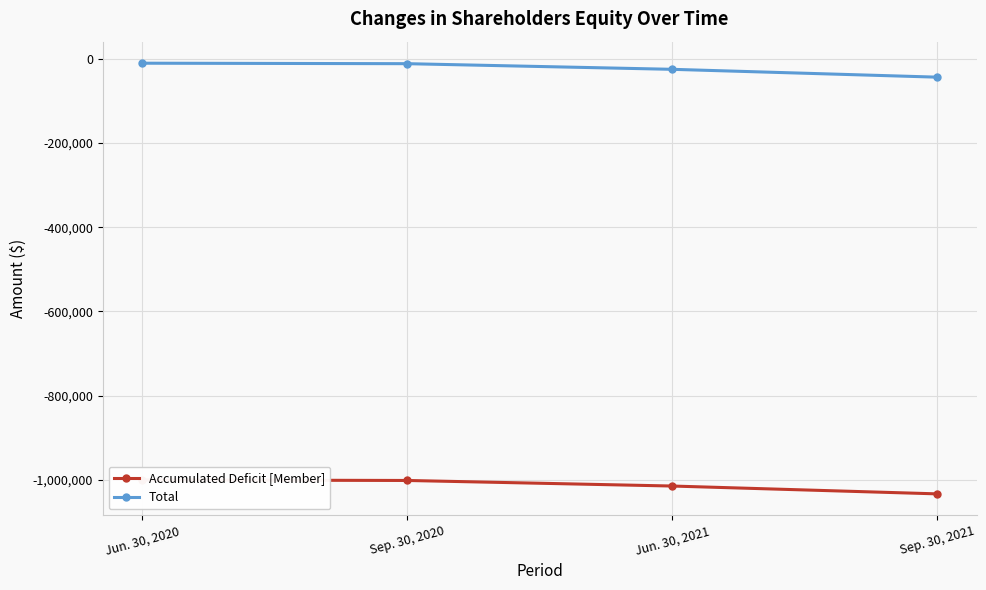

Reading left to right, transcribe all the data shown in this chart.

Accumulated Deficit [Member]: Jun. 30, 2020=-999649	Sep. 30, 2020=-1000971	Jun. 30, 2021=-1014160	Sep. 30, 2021=-1032758
Total: Jun. 30, 2020=-10852	Sep. 30, 2020=-11994	Jun. 30, 2021=-25363	Sep. 30, 2021=-43961